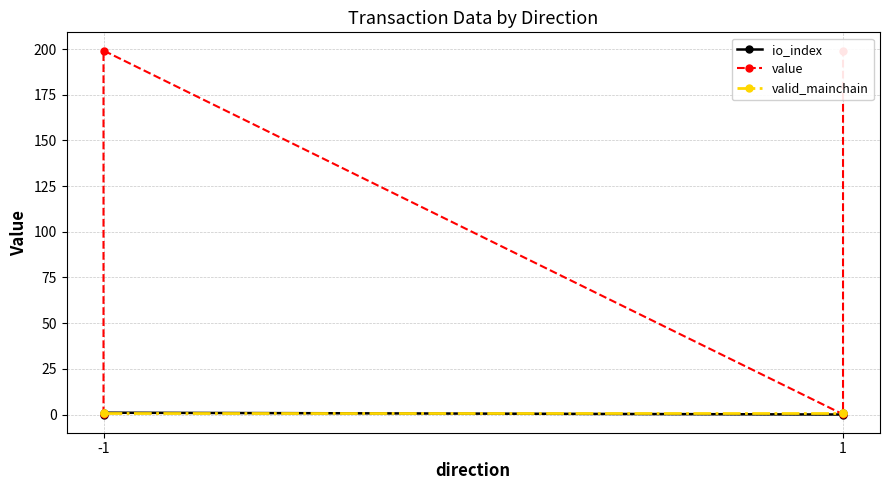

At which category is the sum across all series the highest?

-1